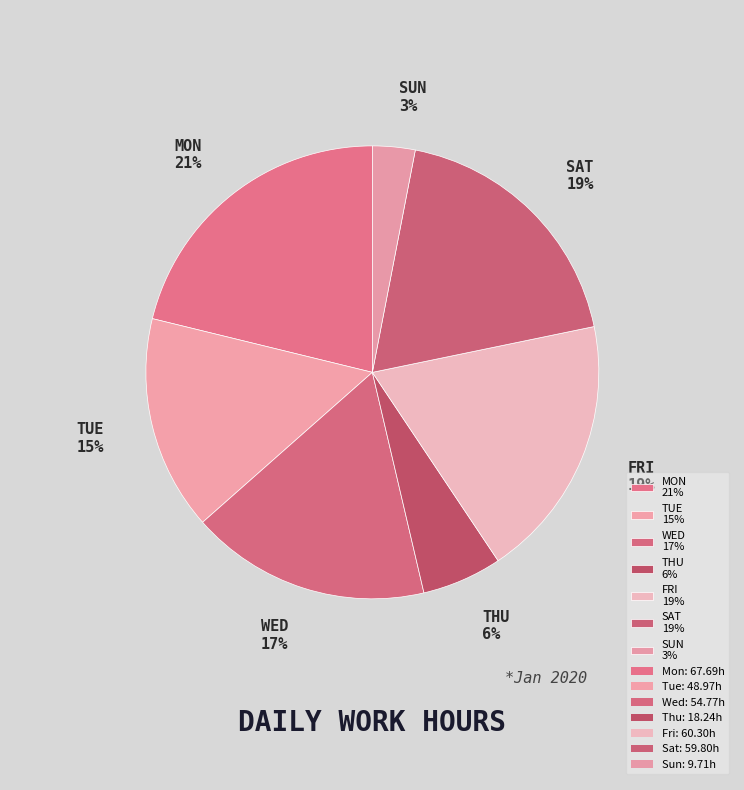

Which category has the biggest portion of the pie?

MON 21%